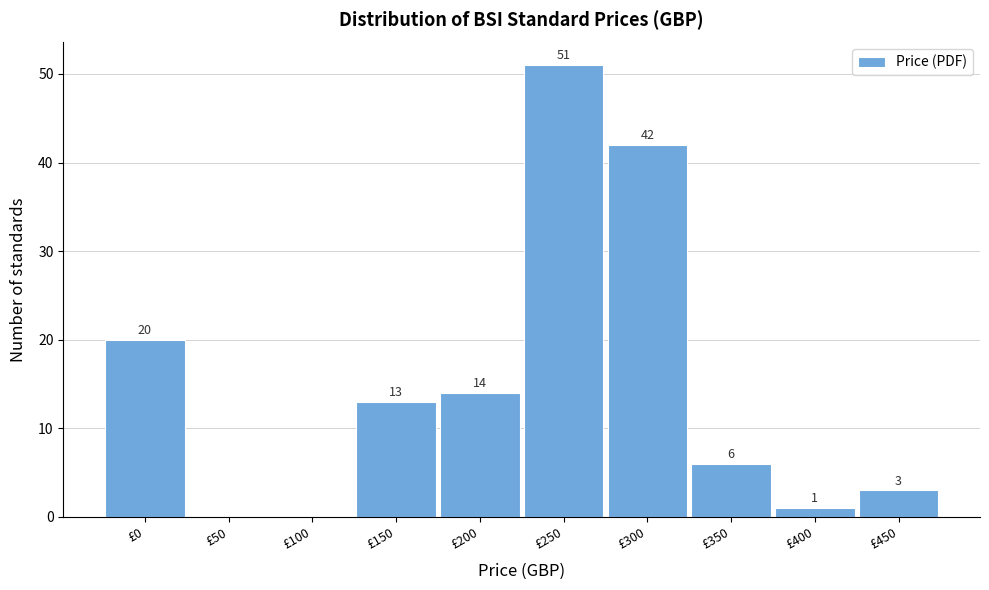

Reading right to left, transcribe all the data shown in this chart.

£450=3	£400=1	£350=6	£300=42	£250=51	£200=14	£150=13	£100=0	£50=0	£0=20